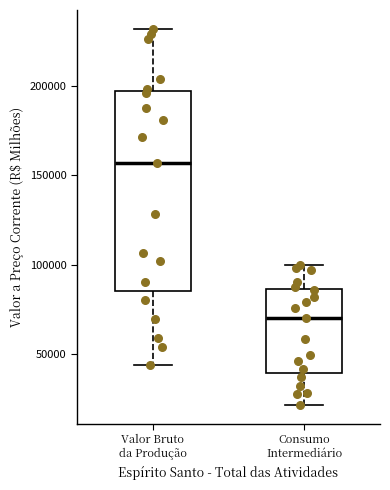

Comparing the boxes themselves (not the whiskers), which one is the tallest?

Valor Bruto da Produção